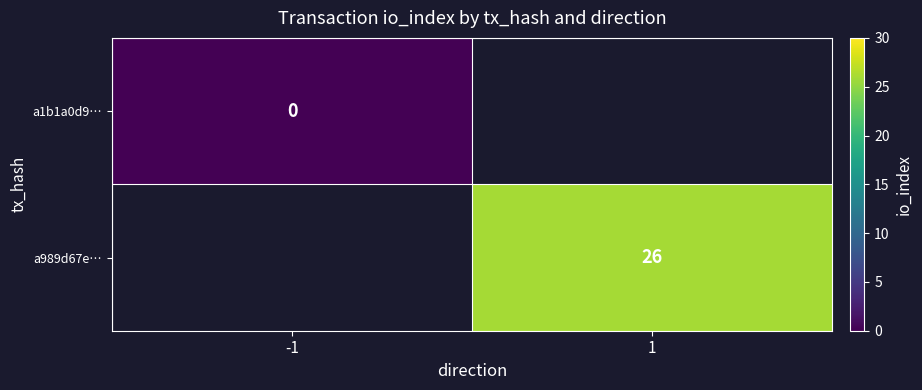

How many categories are shown in the chart?

2